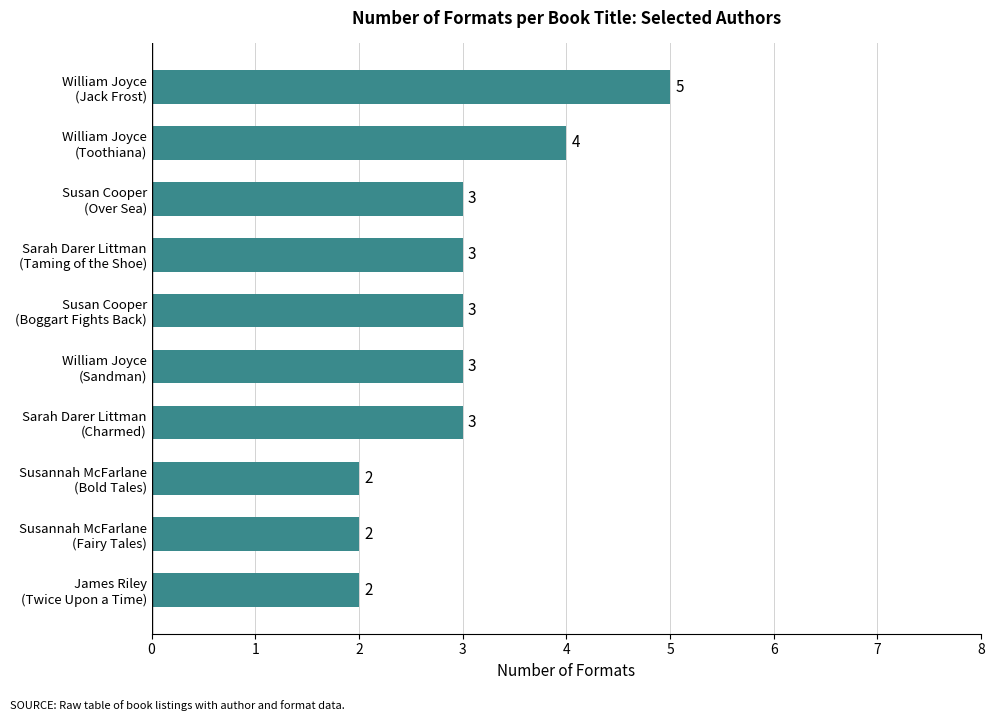

How many values are between 2 and 3?

8